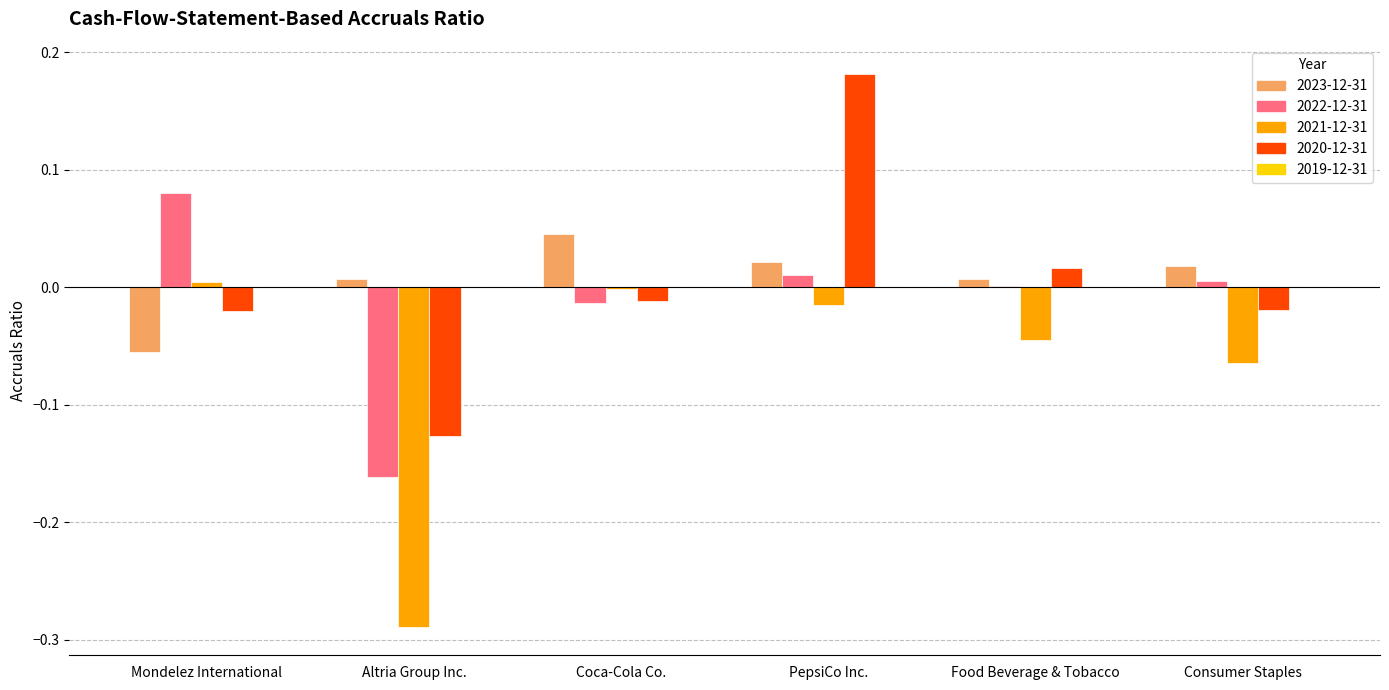

Between Mondelez International and PepsiCo Inc., which series saw the biggest shift?

2020-12-31